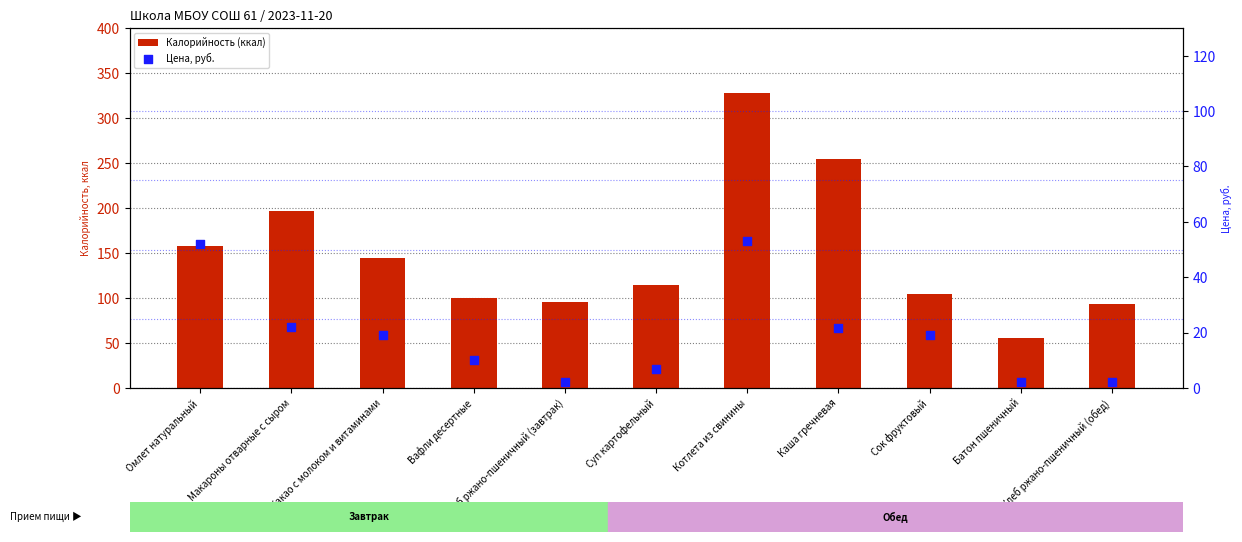

What is the total value across all series at Какао с молоком и витаминами?

164.0